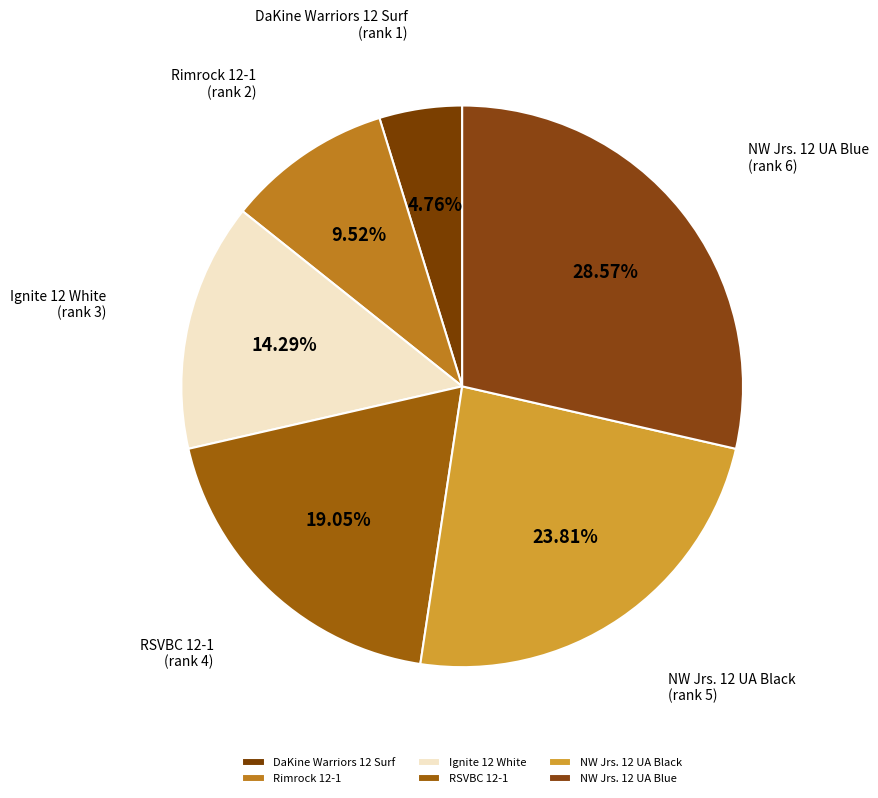

How many segments does this pie chart have?

6